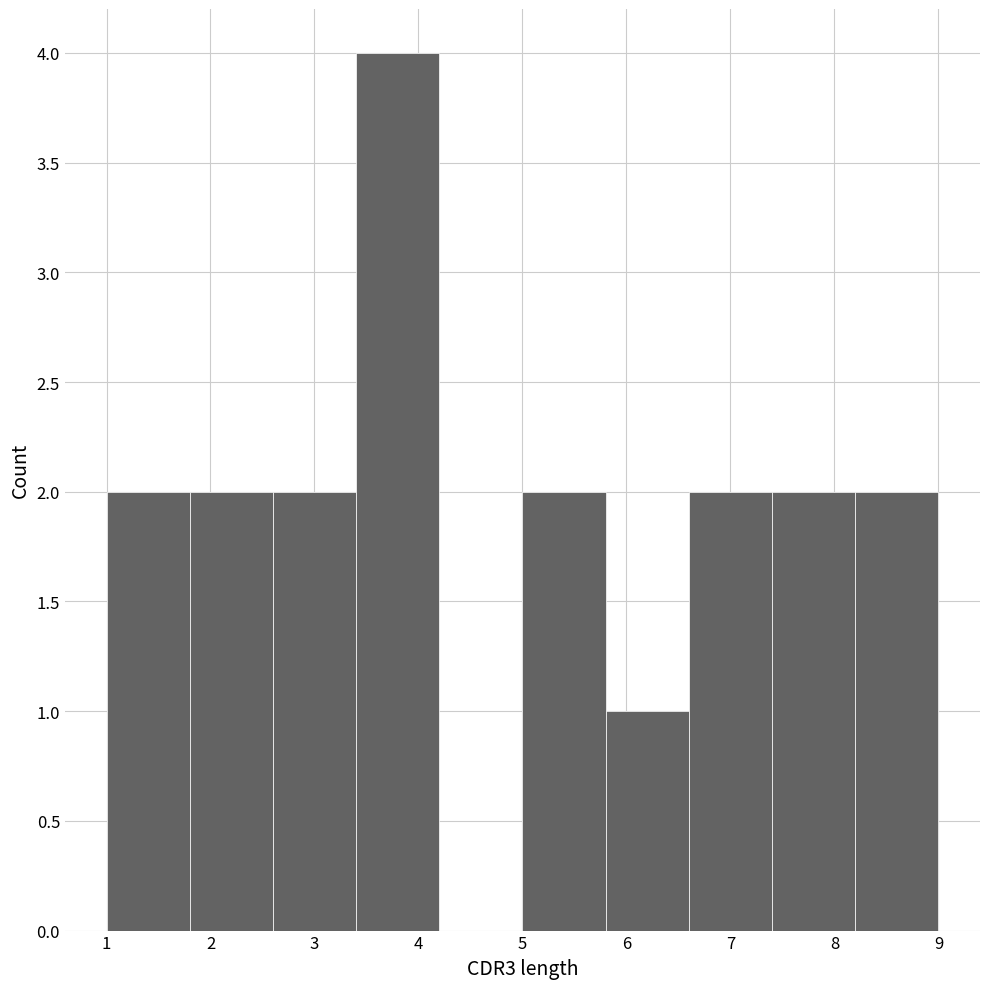

Reading left to right, transcribe this chart: for each bar, give the range it covers on the x-axis and its height. The values are not printed on the chart, so give them approximately, as read against the axis.

1.0 to 1.8: 2
1.8 to 2.6: 2
2.6 to 3.4: 2
3.4 to 4.2: 4
4.2 to 5.0: 0
5.0 to 5.8: 2
5.8 to 6.6: 1
6.6 to 7.4: 2
7.4 to 8.2: 2
8.2 to 9.0: 2